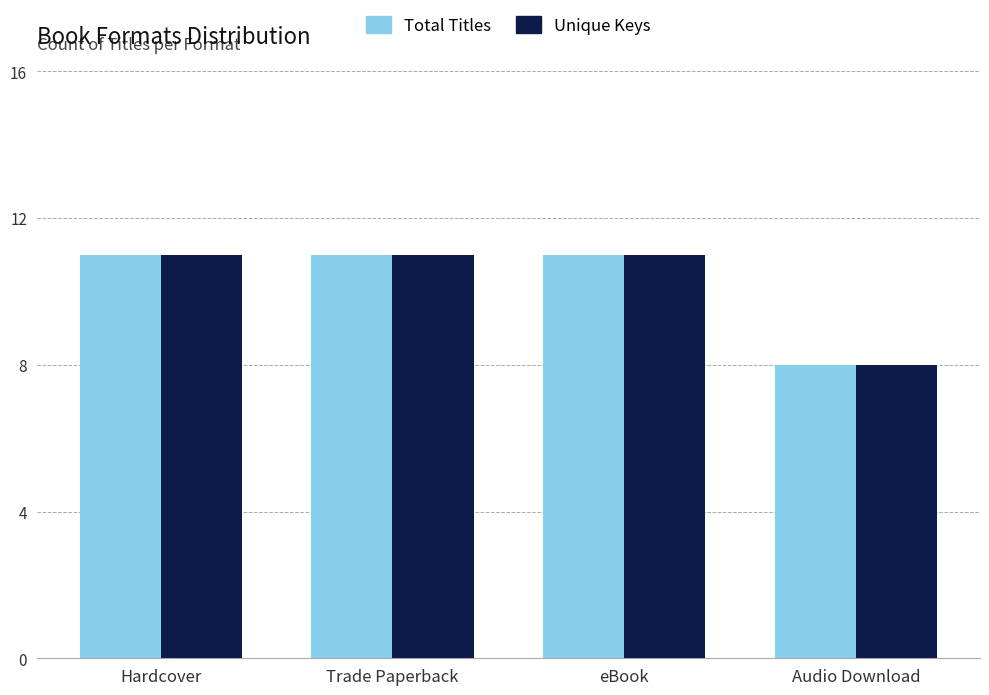

How many groups of bars are there?

4